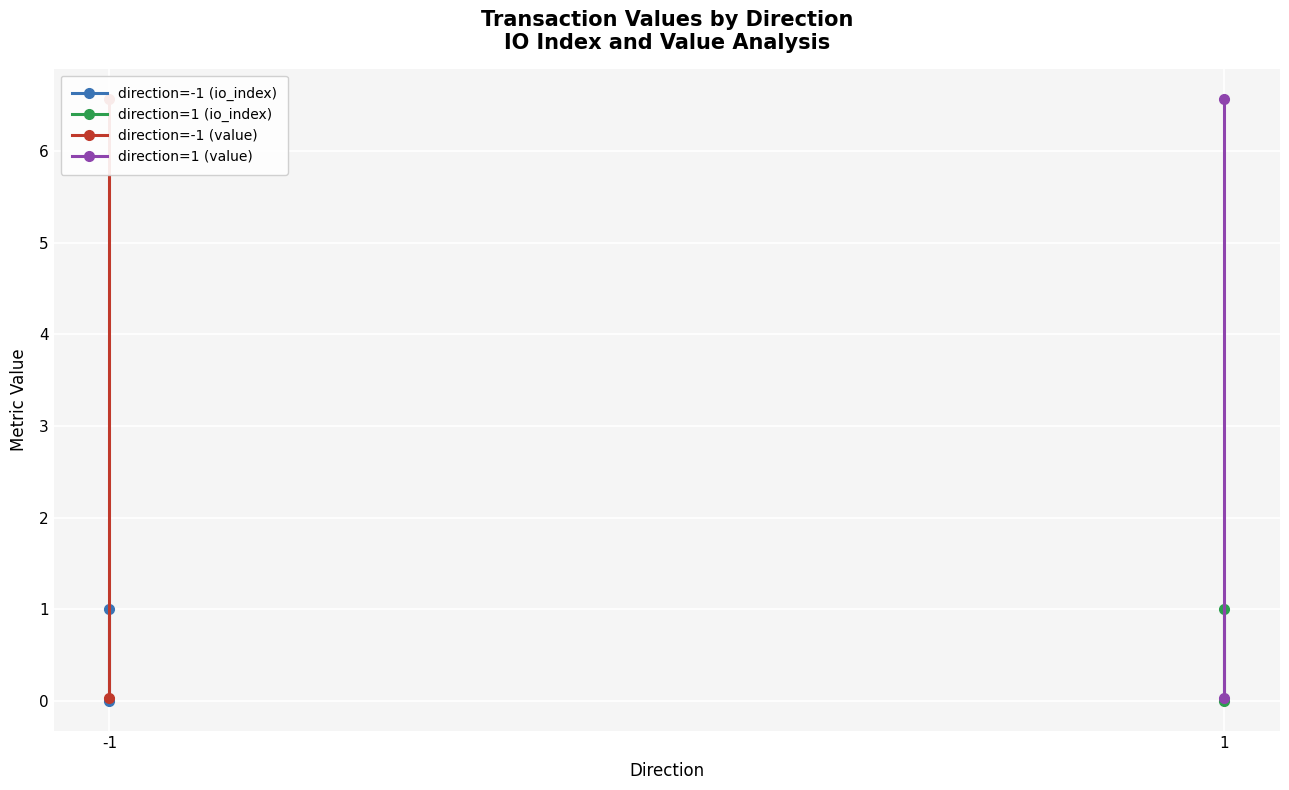

List the series in order of their peak value, lowest first.

direction=-1 (io_index), direction=1 (io_index), direction=-1 (value), direction=1 (value)